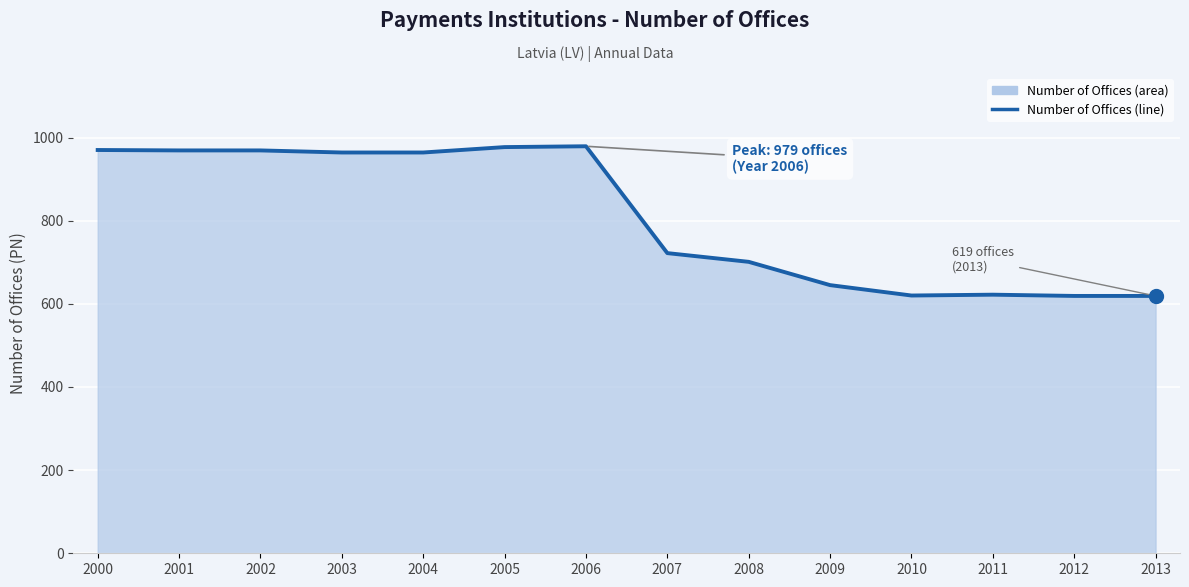

Reading left to right, what are all the values shown in this chart?

970	969	969	964	964	977	979	722	701	645	620	622	619	619